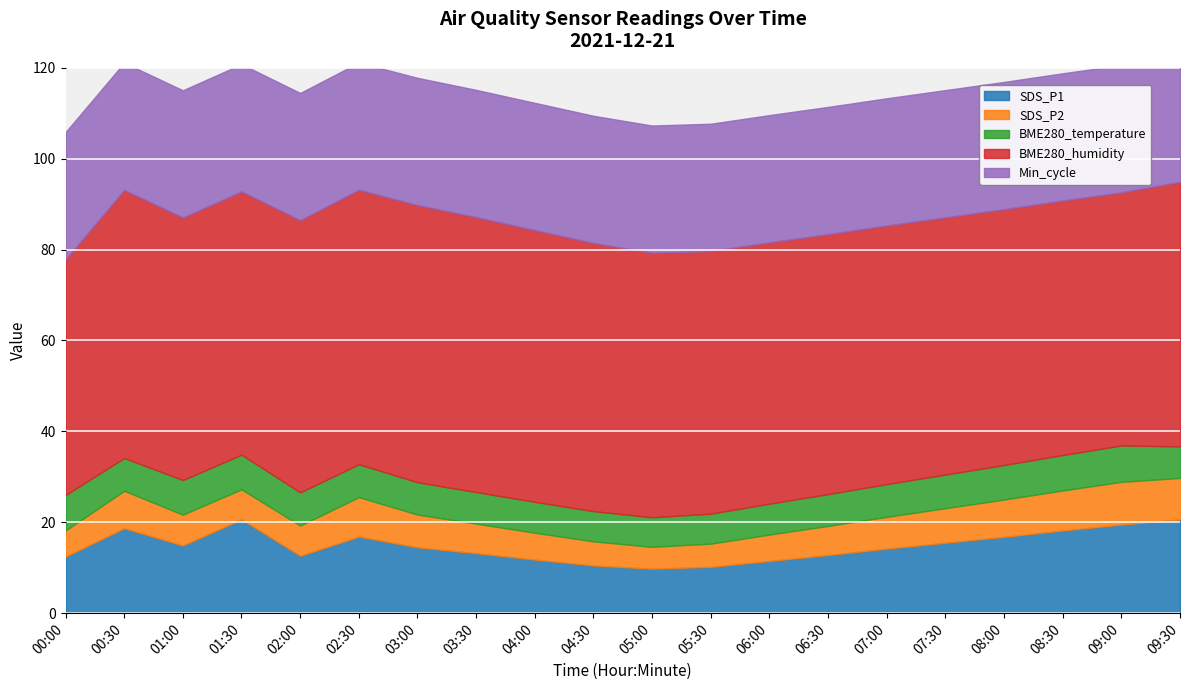

Is it true that Min_cycle equals 28.0 at 08:00?

True